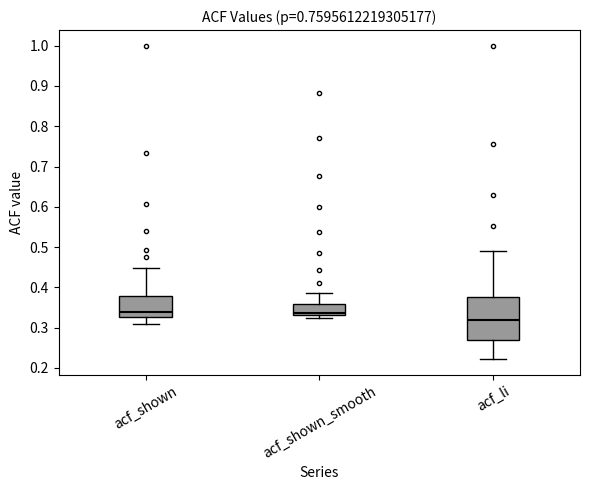

Where is the upper edge of the box for acf_shown_smooth on the y-axis? The values are not printed on the chart, so give them approximately, as read against the axis.

0.36